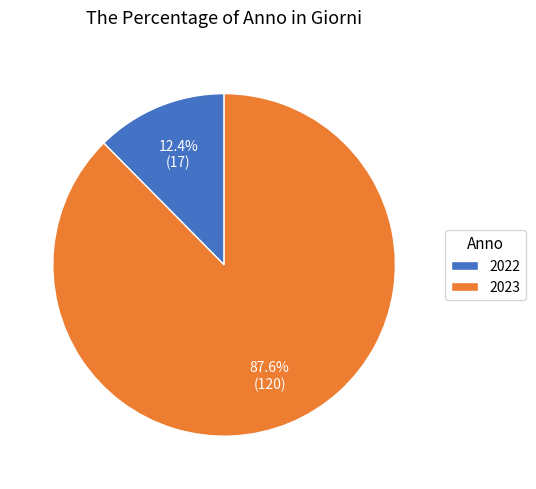

To the nearest percent, what is the average slice percentage?

50%